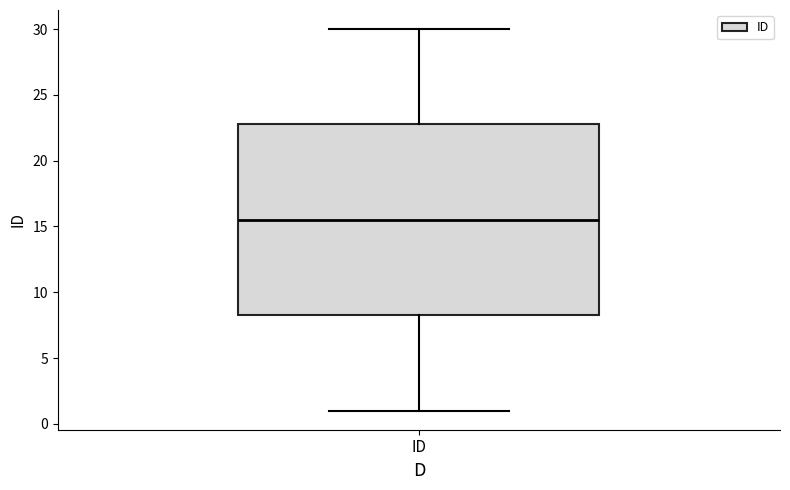

Where is the lower edge of the box for ID on the y-axis? The values are not printed on the chart, so give them approximately, as read against the axis.

8.5